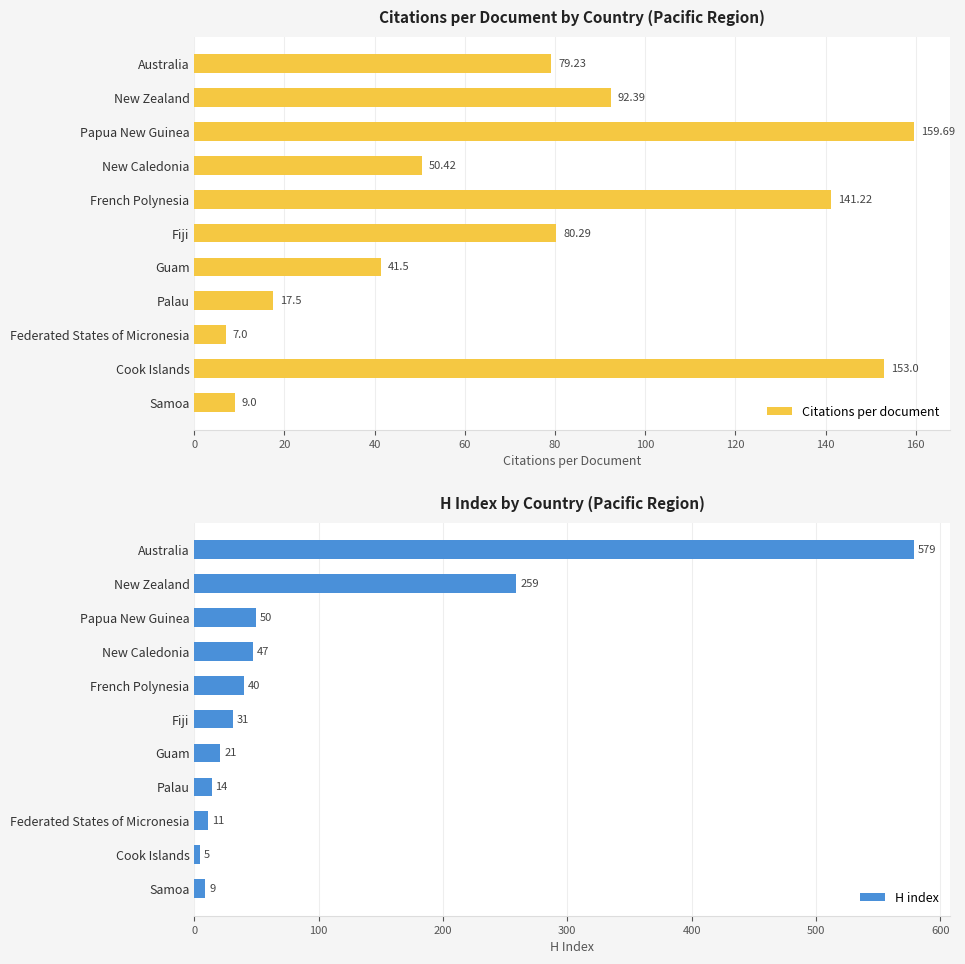

At which label does Citations per document reach its minimum?

Federated States of Micronesia